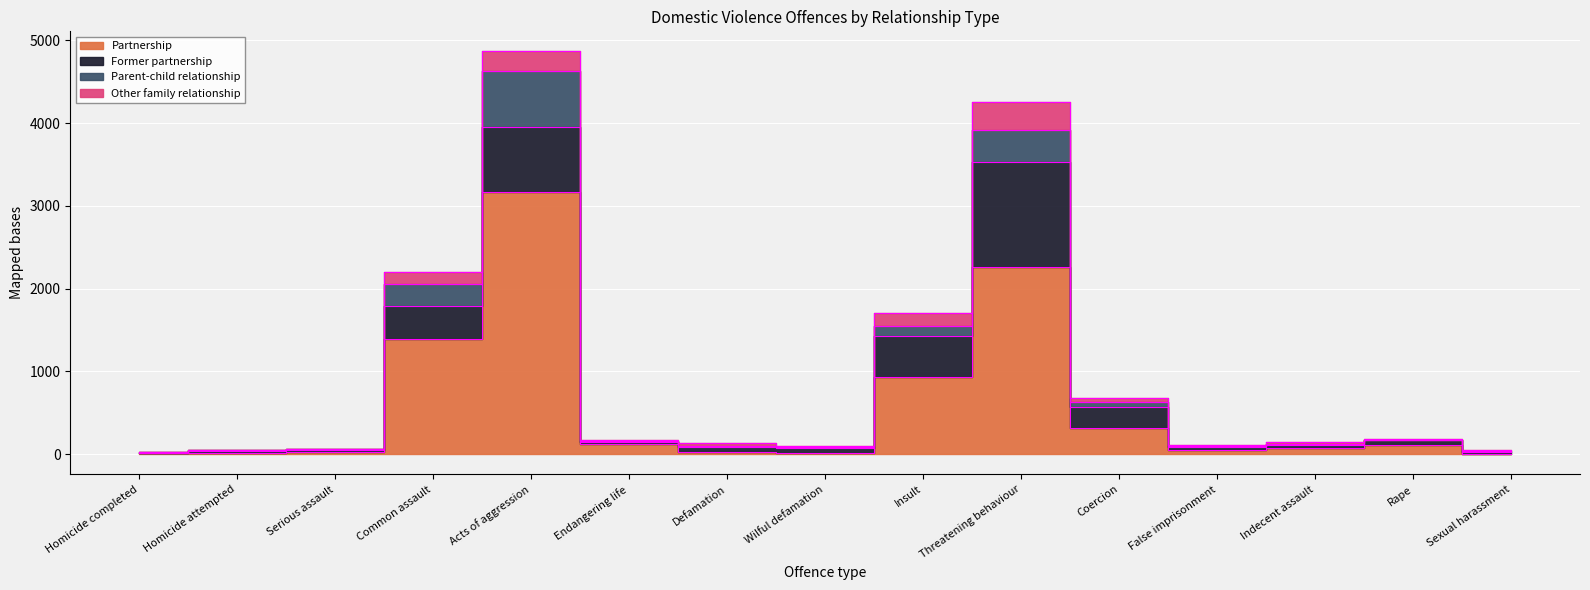

Reading left to right, transcribe all the data shown in this chart.

Partnership: Homicide completed=13	Homicide attempted=20	Serious assault=33	Common assault=1394	Acts of aggression=3165	Endangering life=119	Defamation=28	Wilful defamation=16	Insult=936	Threatening behaviour=2257	Coercion=313	False imprisonment=54	Indecent assault=76	Rape=110	Sexual harassment=7
Former partnership: Homicide completed=3	Homicide attempted=18	Serious assault=15	Common assault=400	Acts of aggression=788	Endangering life=31	Defamation=57	Wilful defamation=65	Insult=488	Threatening behaviour=1269	Coercion=263	False imprisonment=32	Indecent assault=32	Rape=62	Sexual harassment=20
Parent-child relationship: Homicide completed=7	Homicide attempted=8	Serious assault=11	Common assault=269	Acts of aggression=678	Endangering life=11	Defamation=12	Wilful defamation=5	Insult=129	Threatening behaviour=394	Coercion=61	False imprisonment=16	Indecent assault=13	Rape=5	Sexual harassment=11
Other family relationship: Homicide completed=3	Homicide attempted=5	Serious assault=6	Common assault=145	Acts of aggression=235	Endangering life=9	Defamation=37	Wilful defamation=19	Insult=155	Threatening behaviour=334	Coercion=48	False imprisonment=11	Indecent assault=30	Rape=7	Sexual harassment=11